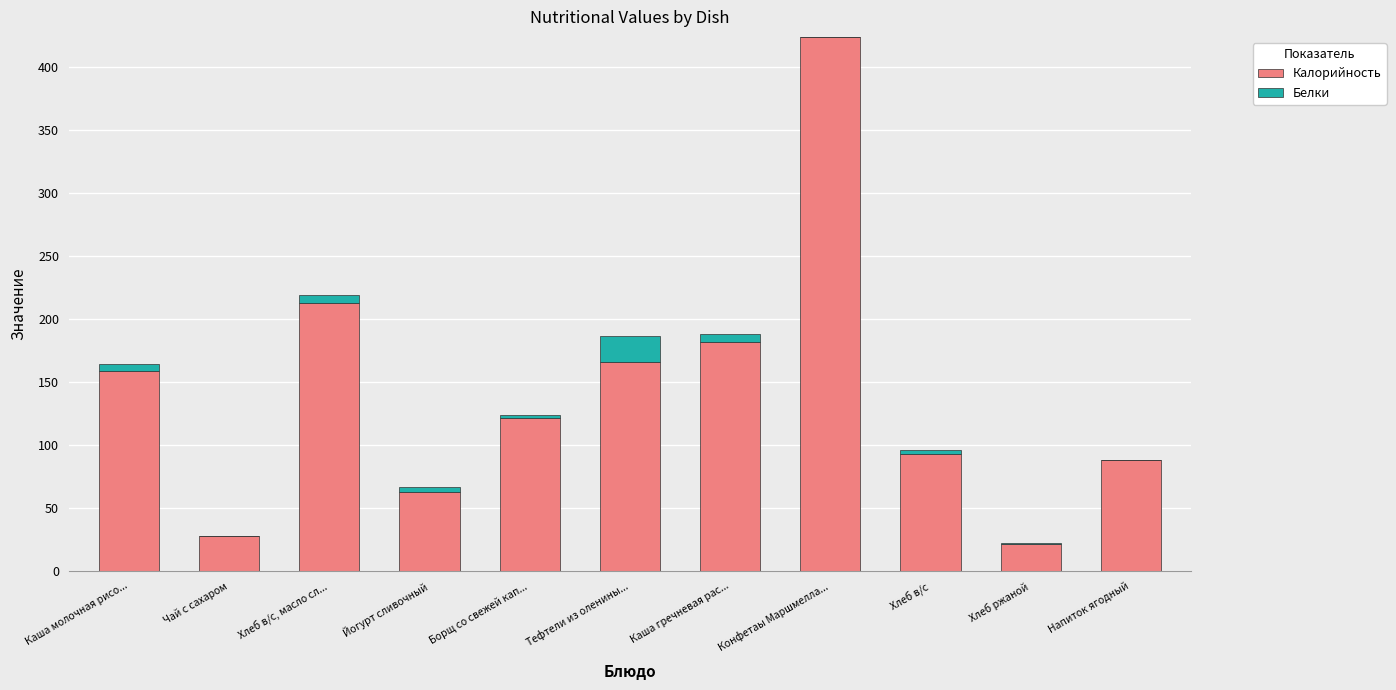

At which category is the sum across all series the highest?

Конфетаы Маршмелла...